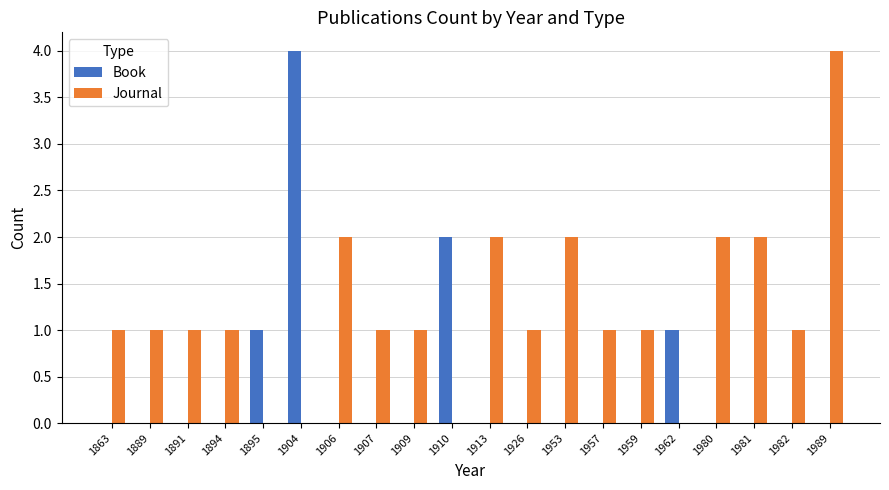

How many groups of bars are there?

20